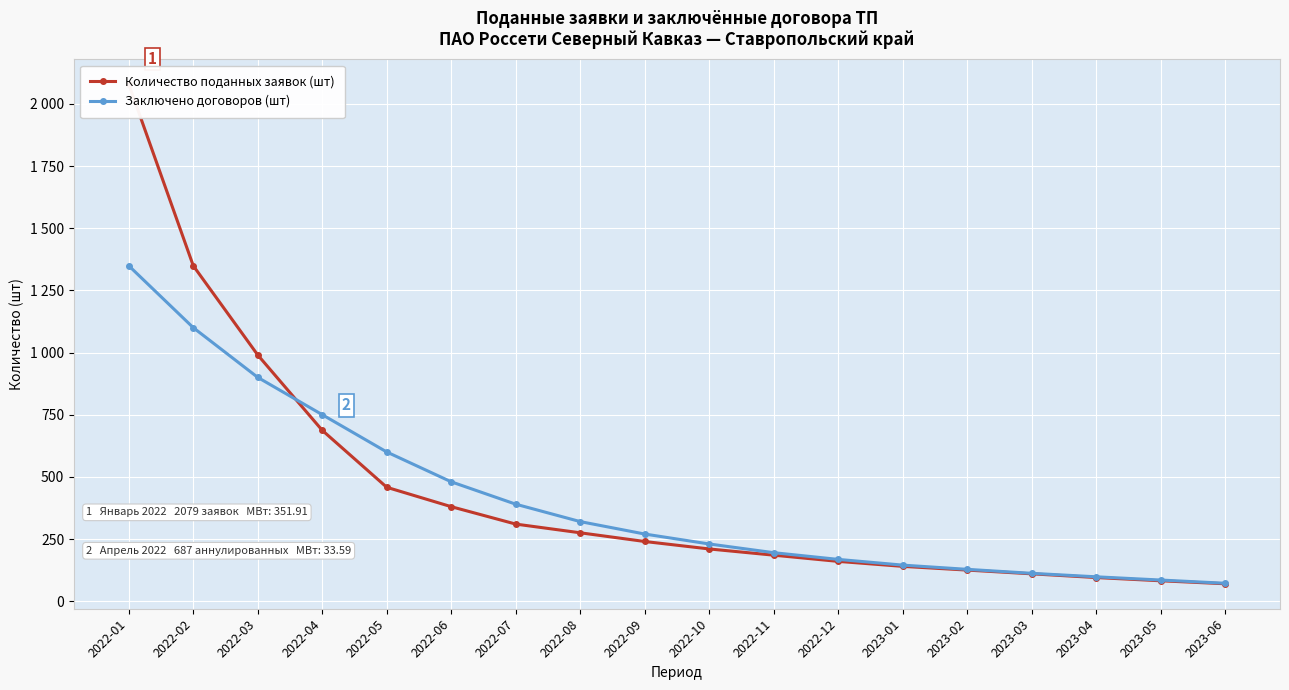

Where do Количество поданных заявок (шт) and Заключено договоров (шт) first cross each other?

2022-03 and 2022-04